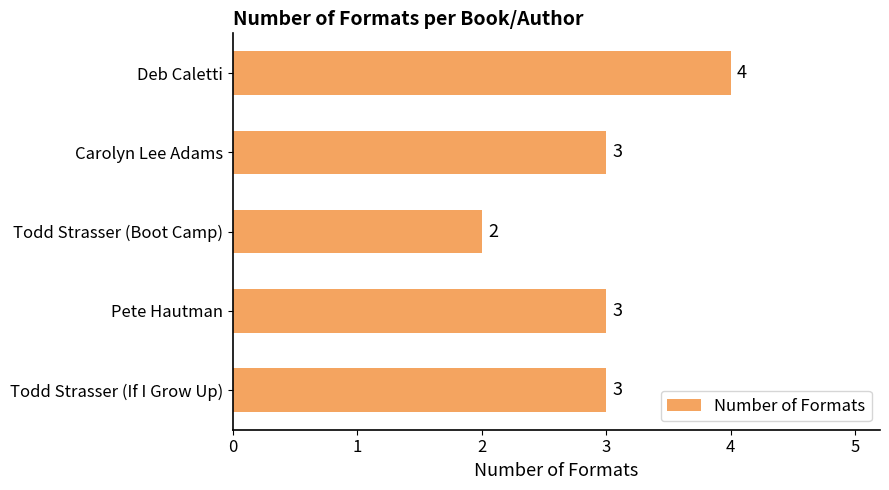

What is the greatest value displayed?

4